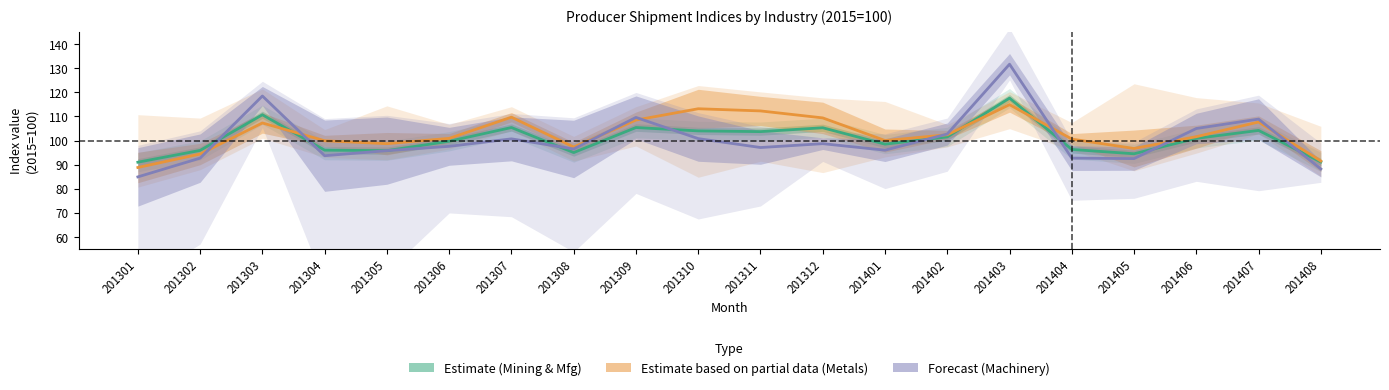

At which category is the sum across all series the highest?

201403